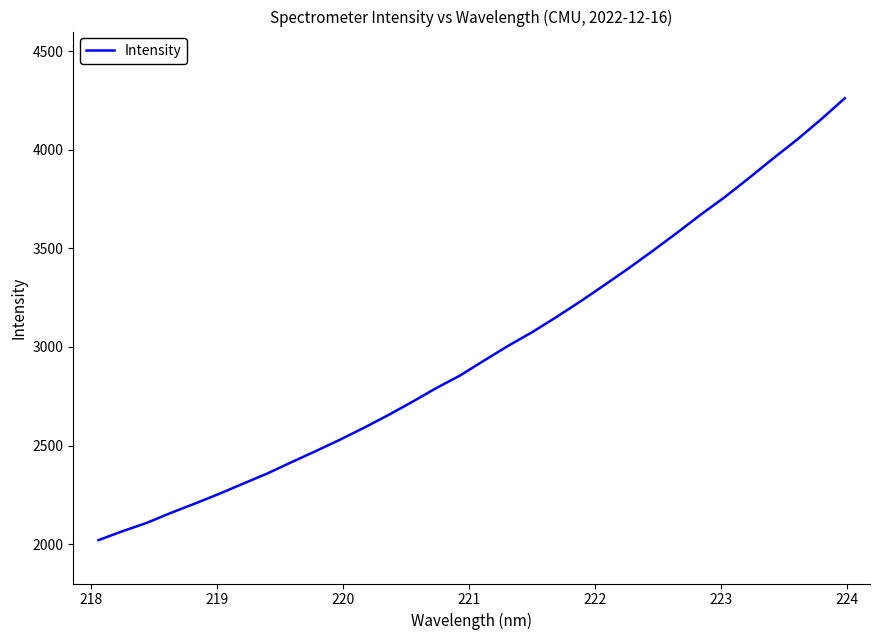

What is the maximum value shown in the chart?

4261.8